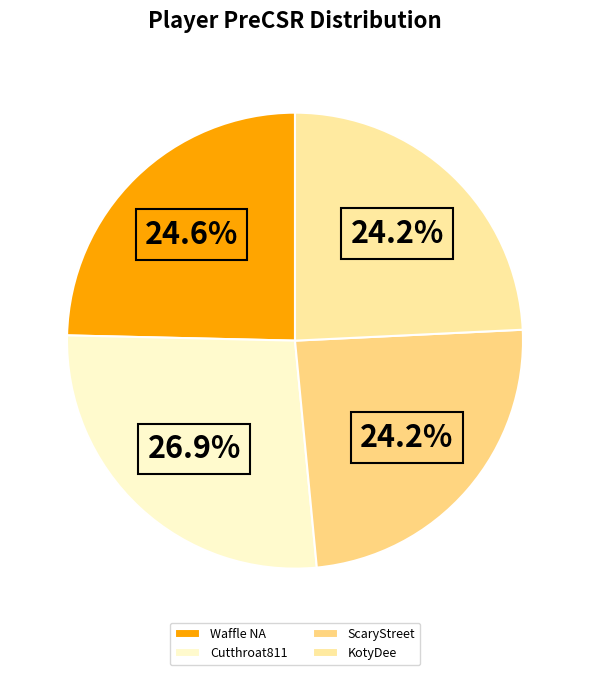

Which slice is the largest?

Cutthroat811